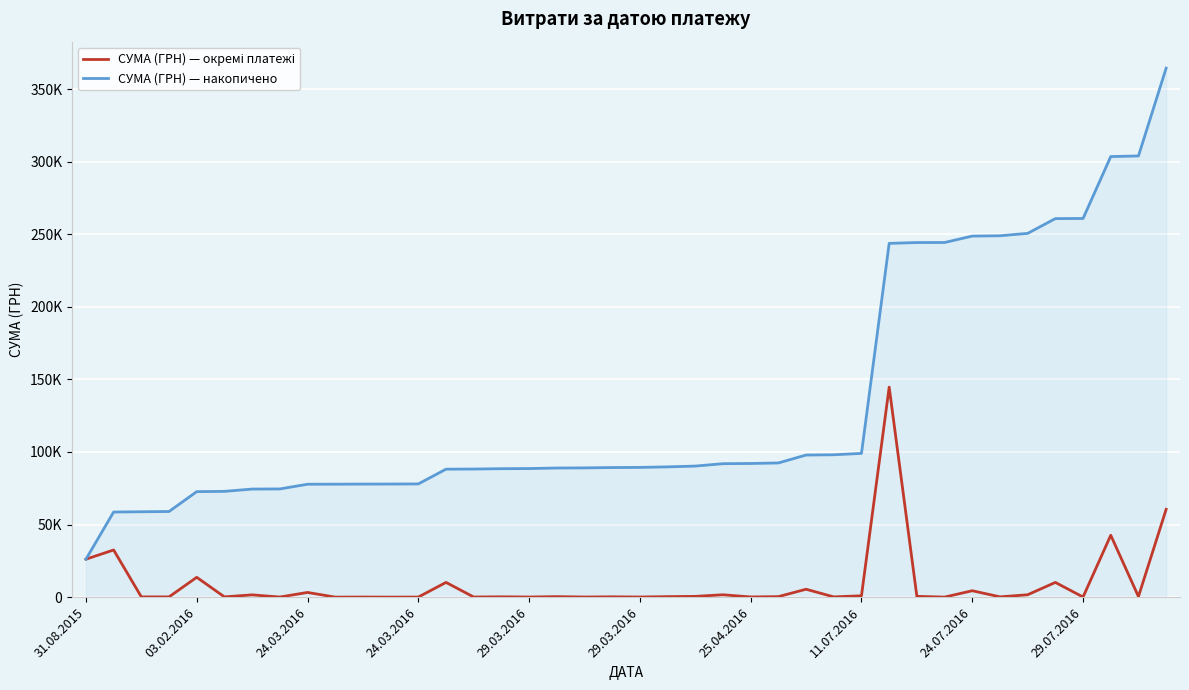

Reading left to right, what are all the values shown in this chart?

СУМА (ГРН) — окремі платежі: 26148.4	32494.8	180.9	180.9	13675.2	191.7	1587.1	84.0	3244.2	30.0	72.0	30.0	72.0	10163.3	97.8	233.3	100.0	363.6	97.8	233.3	100.0	363.6	543.8	1647.0	143.7	366.0	5453.5	180.9	952.0	144670.2	557.0	34.3	4428.2	215.5	1647.0	10163.3	97.8	42643.5	417.0	60500.0
СУМА (ГРН) — накопичено: 26148.4	58643.2	58824.1	59005.0	72680.2	72871.9	74459.0	74543.0	77787.2	77817.2	77889.2	77919.2	77991.2	88154.5	88252.3	88485.7	88585.7	88949.3	89047.1	89280.5	89380.5	89744.1	90287.9	91934.9	92078.6	92444.6	97898.1	98079.0	99030.9	243701.1	244258.1	244292.4	248720.5	248936.0	250583.0	260746.3	260844.2	303487.6	303904.6	364404.6